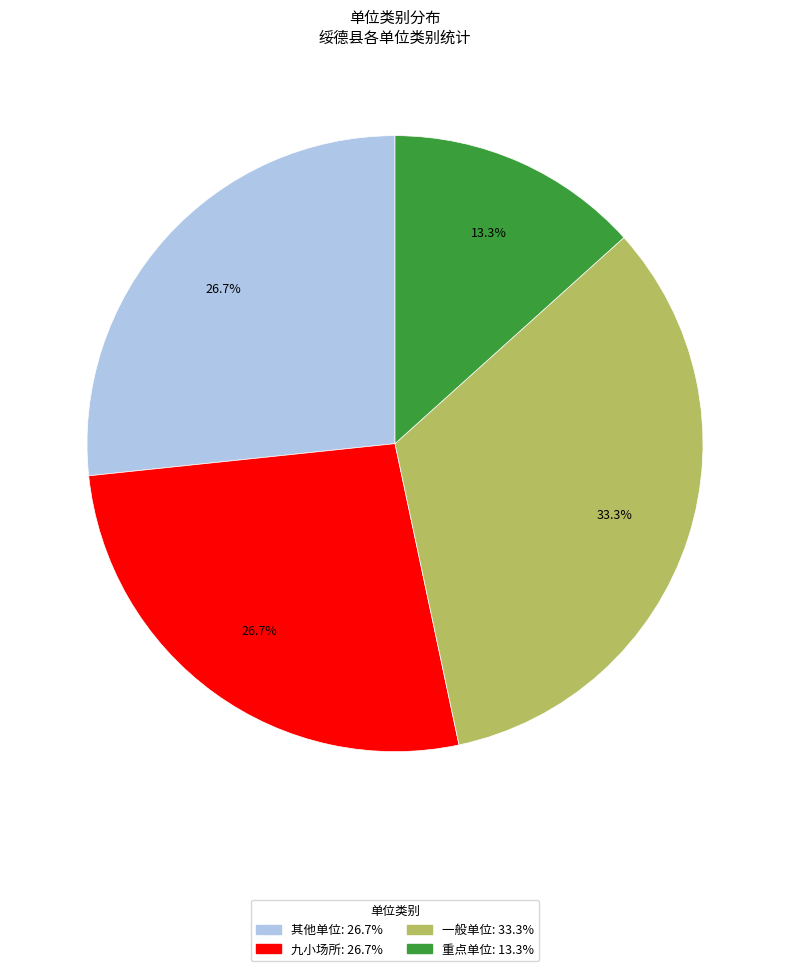

What percentage is NOT represented by 一般单位?

66.7%